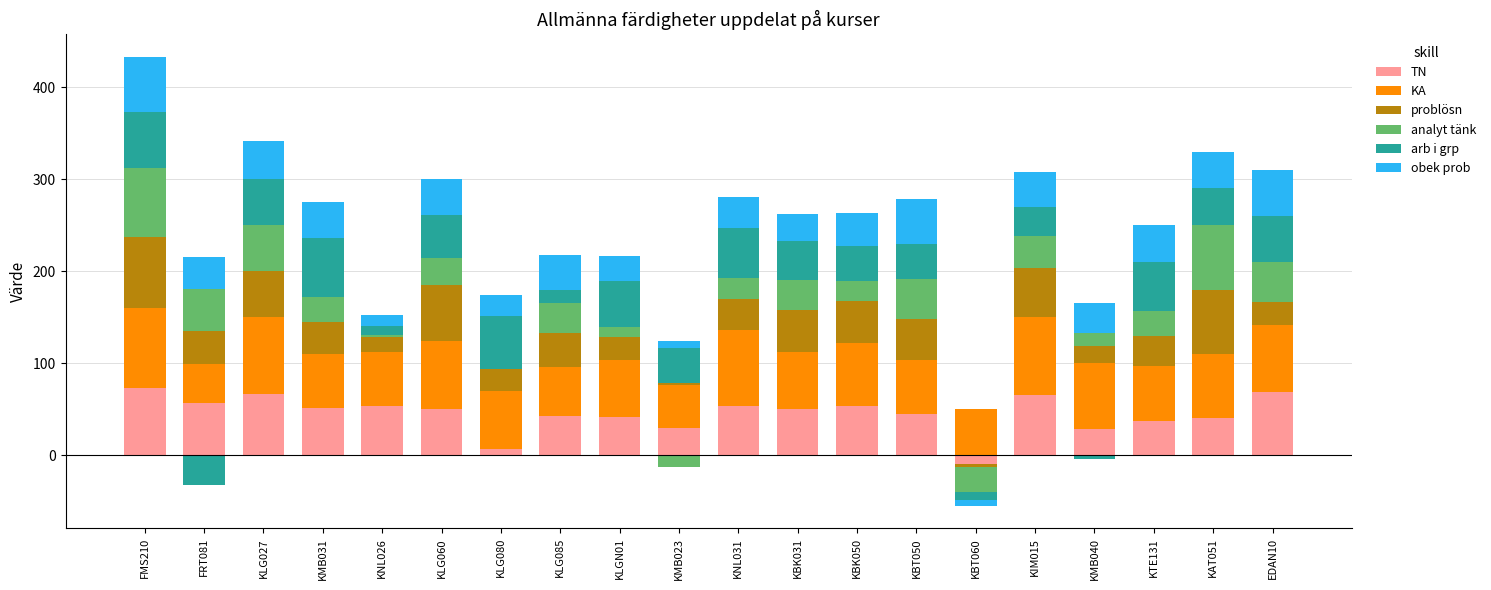

How many groups of bars are there?

20